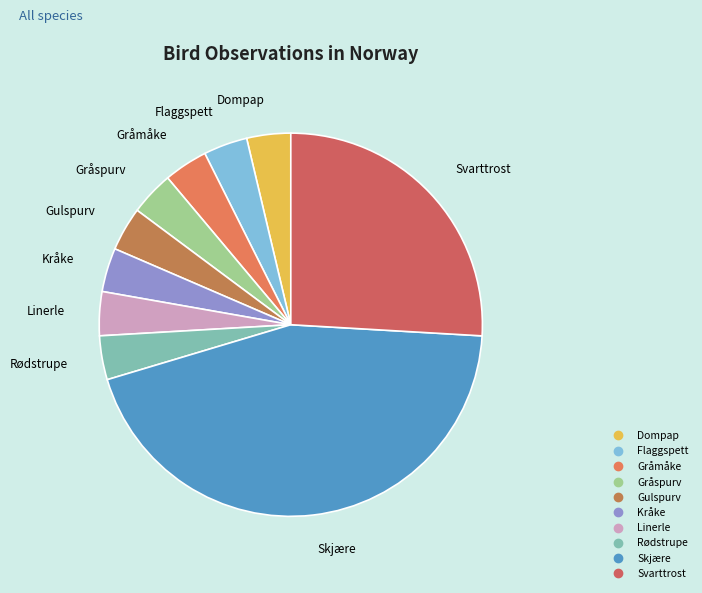

Does any single category account for the majority?

No